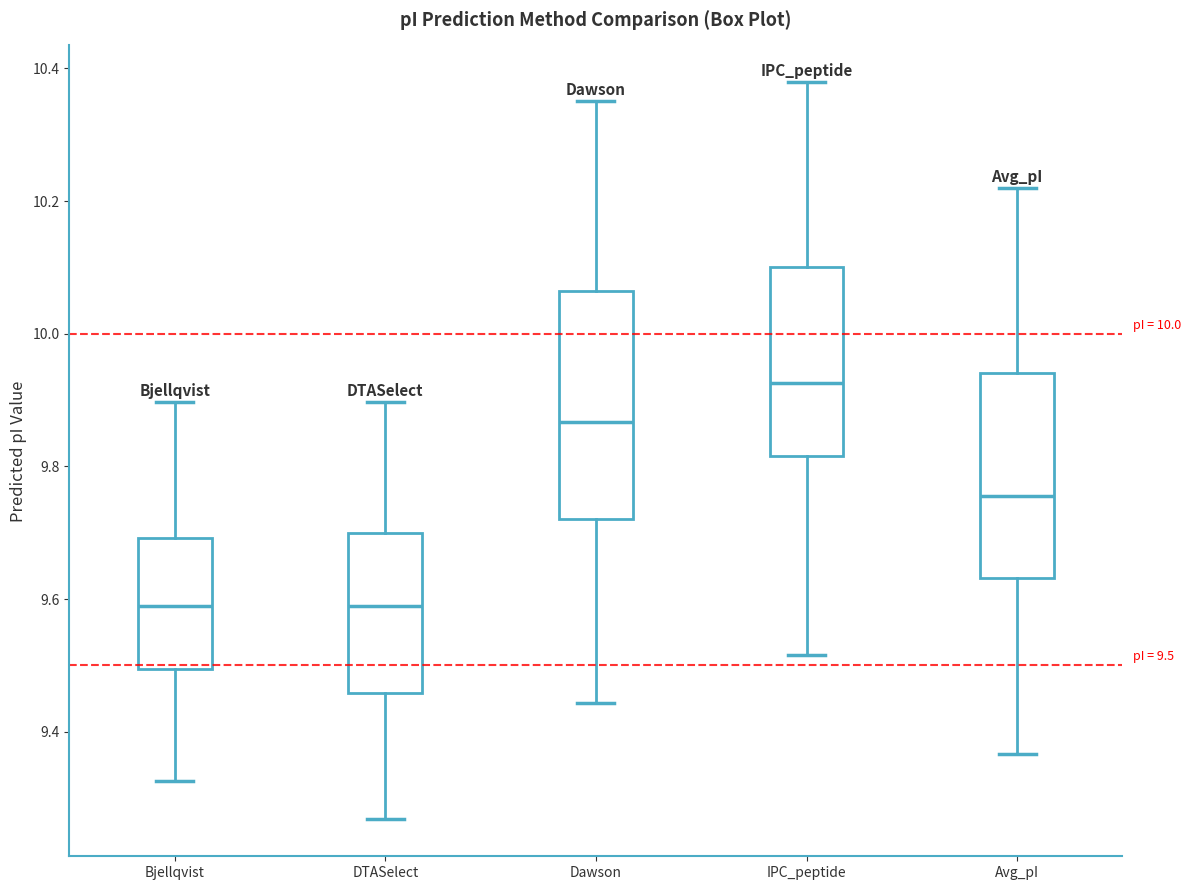

Which box's median line is the highest?

IPC_peptide